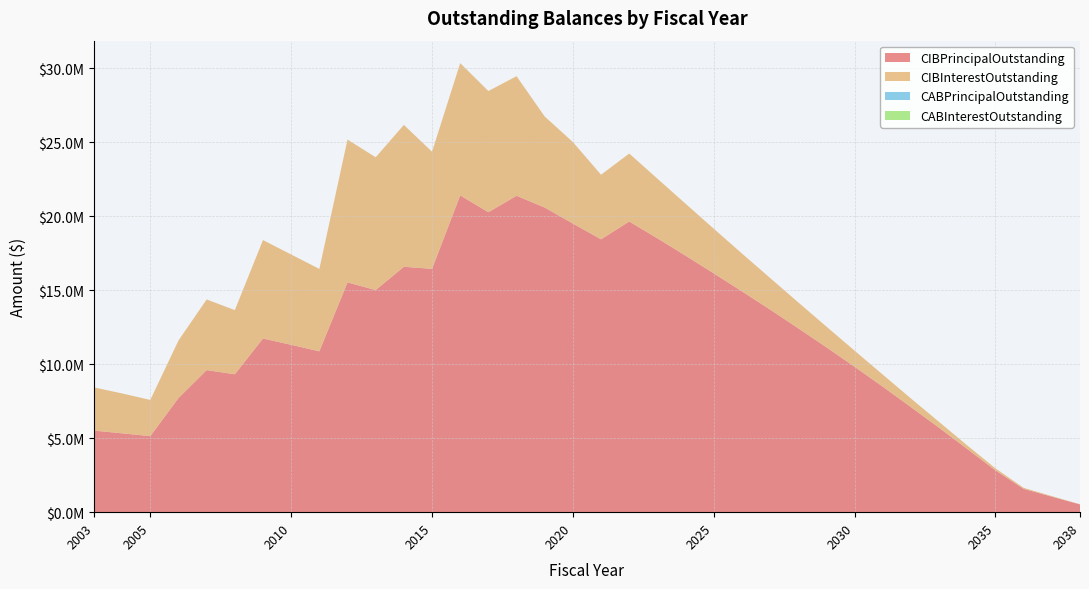

Reading left to right, extract all data points from this chart.

CIBPrincipalOutstanding: 5510000.0	5325000.0	5135000.0	7710000.0	9595000.0	9315000.0	11730000.0	11305000.0	10865000.0	15520000.0	15000000.0	16575000.0	16435000.0	21395000.0	20260000.0	21370000.0	20575000.0	19495000.0	18430000.0	19635000.0	18495000.0	17325000.0	16130000.0	14915000.0	13685000.0	12420000.0	11135000.0	9820000.0	8475000.0	7095000.0	5700000.0	4265000.0	2825000.0	1575000.0	1050000.0	525000.0
CIBInterestOutstanding: 2917375.8	2694717.5	2448067.5	3883892.5	4772525.3	4334236.2	6650046.2	6098986.2	5566131.2	9647065.0	8971838.8	9582459.8	7911259.5	8934986.3	8185095.1	8077724.0	6150482.5	5504486.3	4362745.0	4588983.7	4032739.8	3509680.2	3017098.7	2558601.7	2135443.9	1748706.3	1399231.3	1088037.6	816456.3	585193.8	393643.8	242987.5	135156.3	70218.8	35437.5	11812.5
CABPrincipalOutstanding: 0.0	0.0	0.0	0.0	0.0	0.0	0.0	0.0	0.0	0.0	0.0	0.0	0.0	0.0	0.0	0.0	0.0	0.0	0.0	0.0	0.0	0.0	0.0	0.0	0.0	0.0	0.0	0.0	0.0	0.0	0.0	0.0	0.0	0.0	0.0	0.0
CABInterestOutstanding: 0.0	0.0	0.0	0.0	0.0	0.0	0.0	0.0	0.0	0.0	0.0	0.0	0.0	0.0	0.0	0.0	0.0	0.0	0.0	0.0	0.0	0.0	0.0	0.0	0.0	0.0	0.0	0.0	0.0	0.0	0.0	0.0	0.0	0.0	0.0	0.0